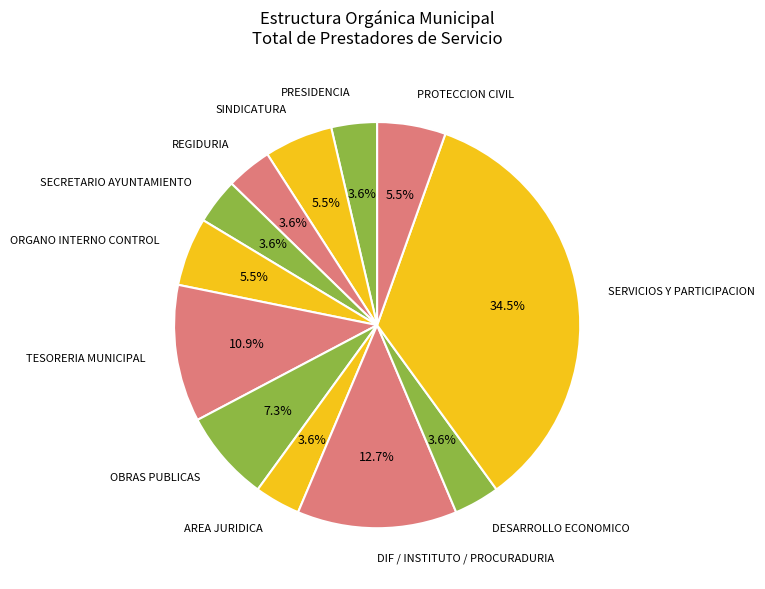

Is there any slice that represents more than half of the pie?

No